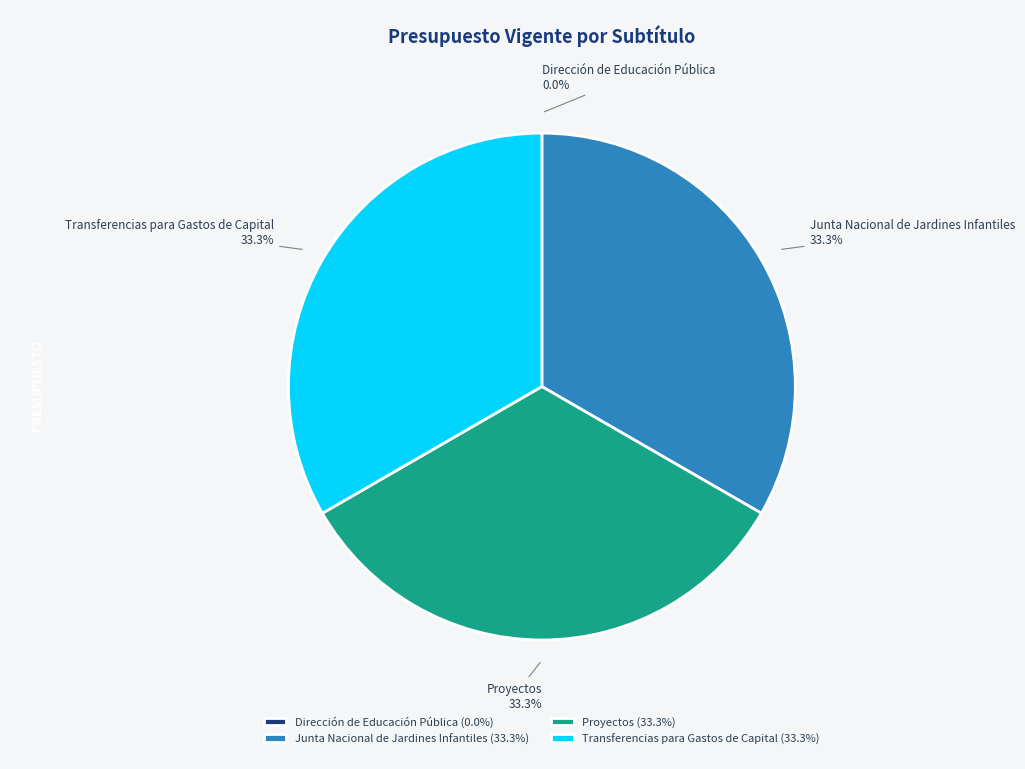

What is the total percentage of Junta Nacional de Jardines Infantiles and Proyectos?

66.7%